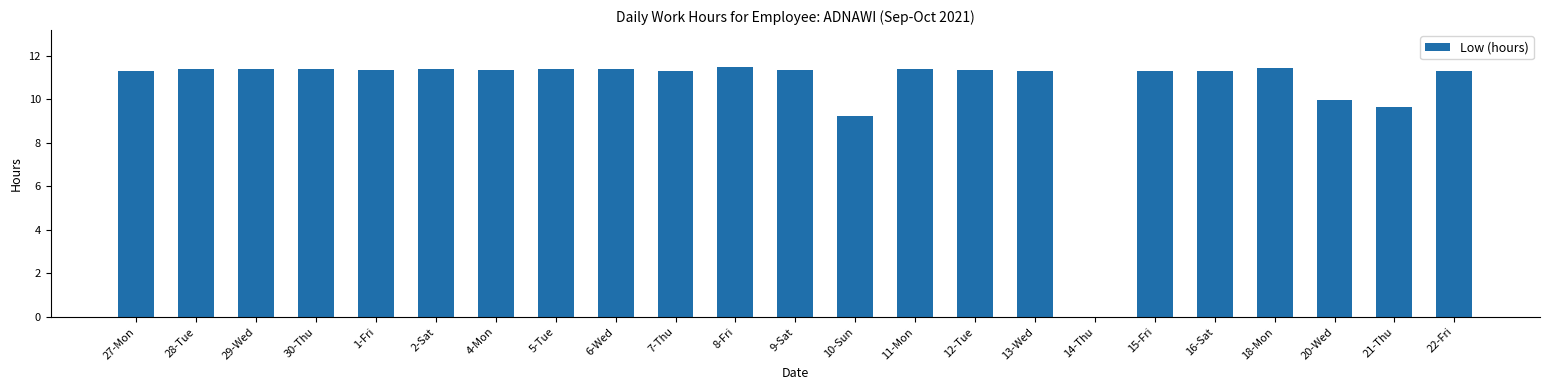

What is the greatest value displayed?

11.5